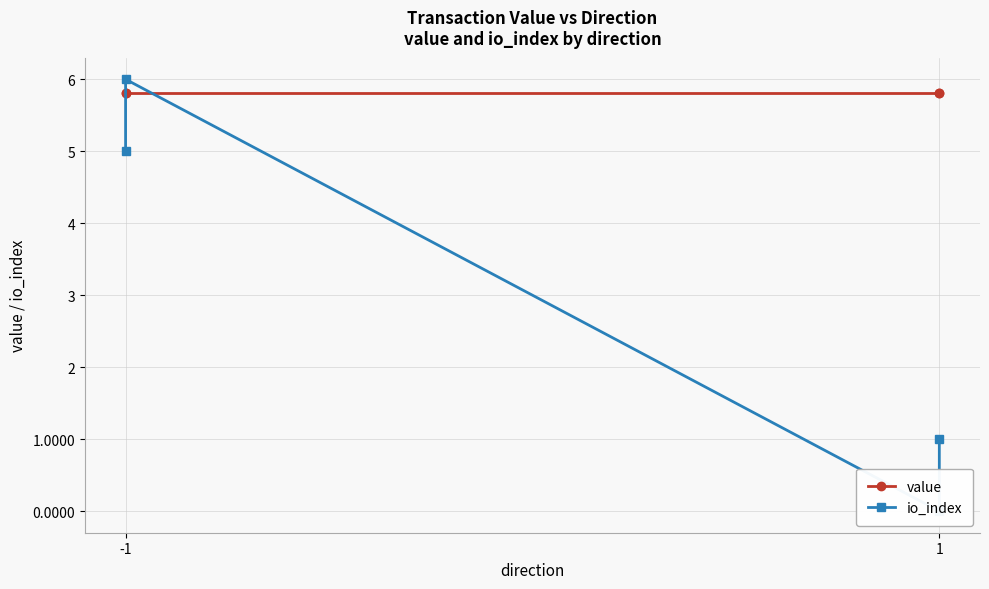

Rank the series by their average value, from highest to lowest.

value, io_index